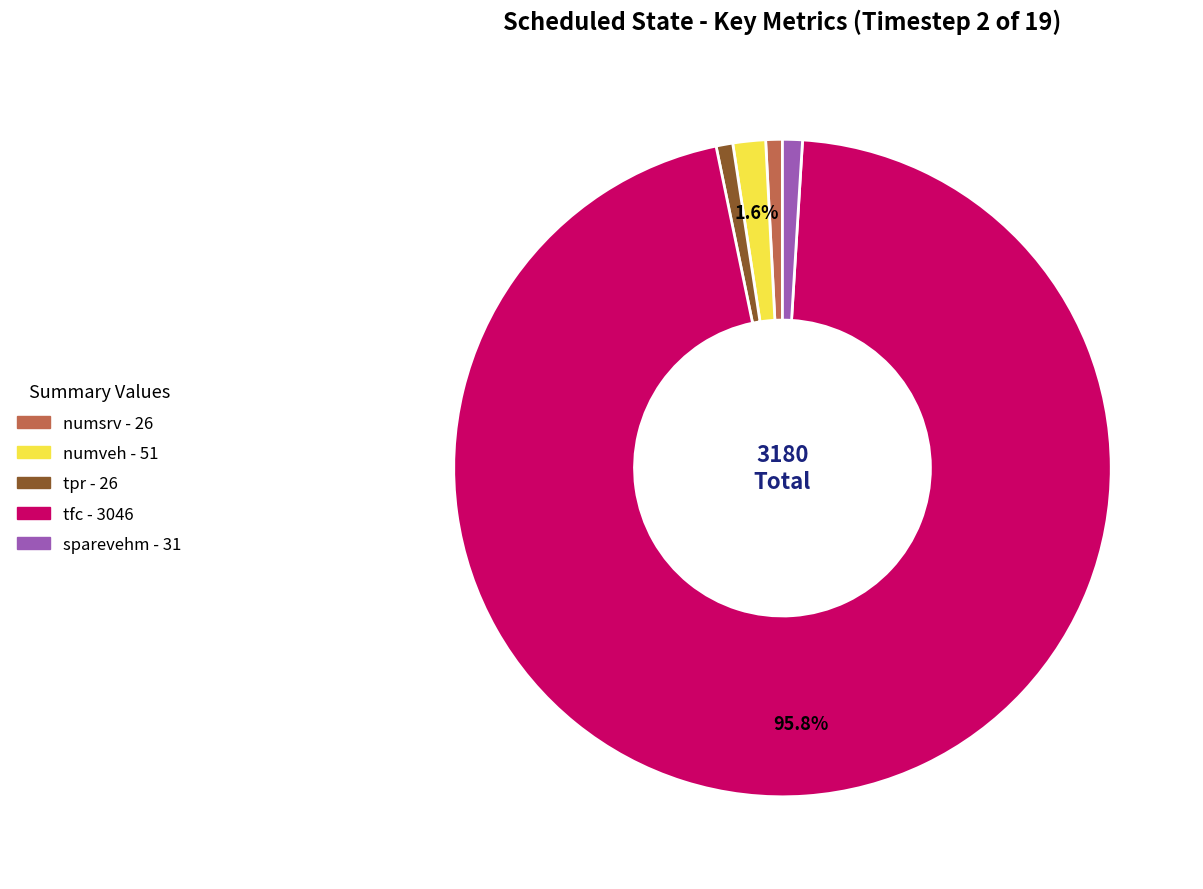

Is there a majority slice in this chart?

Yes